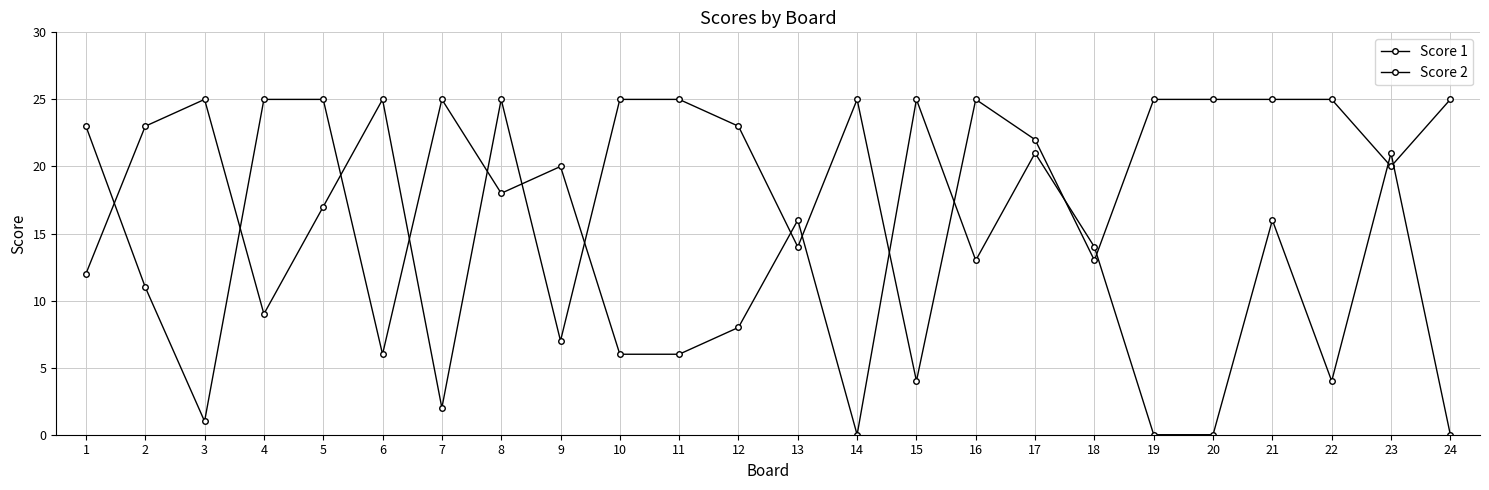

How many data points in Score 1 are less than 25?

12